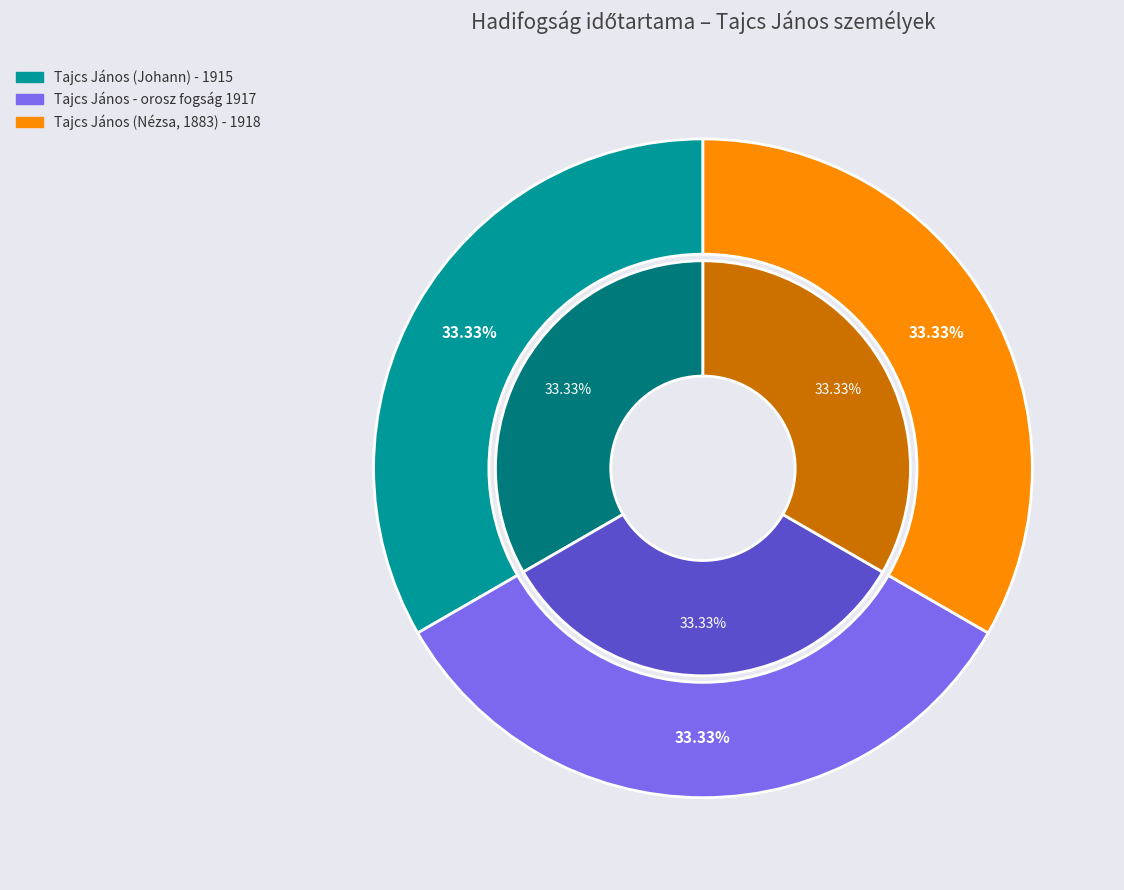

Is there a majority slice in this chart?

No